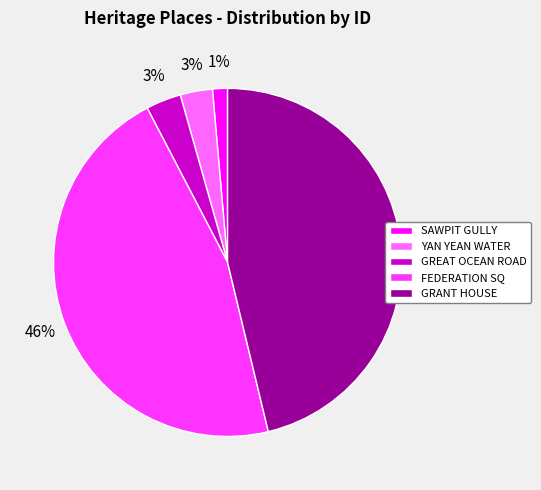

Between SAWPIT GULLY and GREAT OCEAN ROAD, which is larger?

GREAT OCEAN ROAD